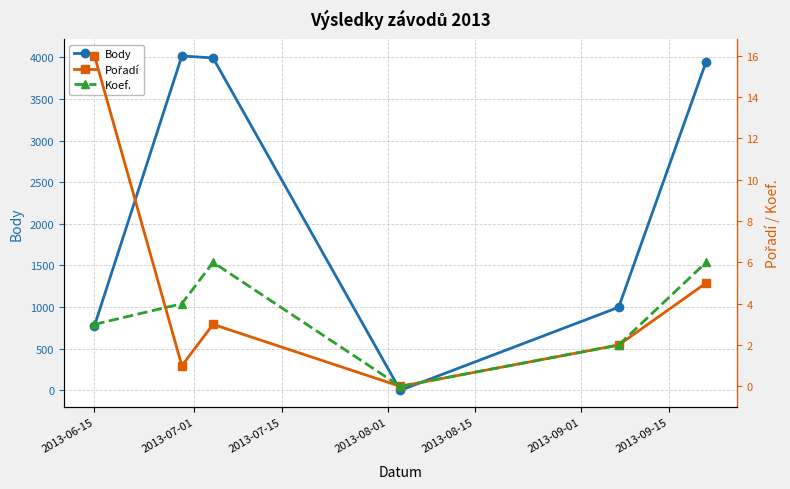

At how many categories does at least one series exceed 3498?

3